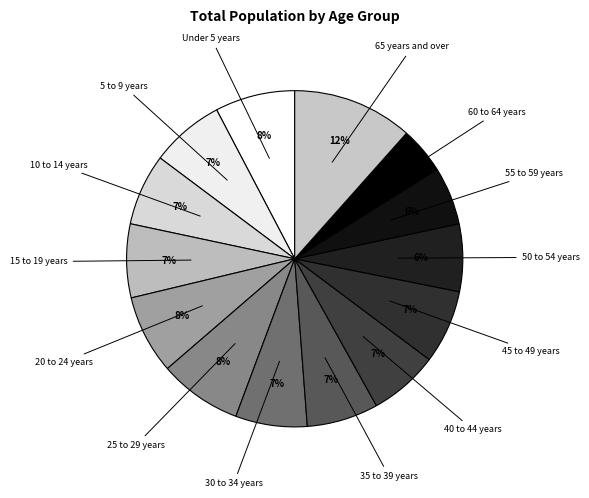

How many segments does this pie chart have?

14